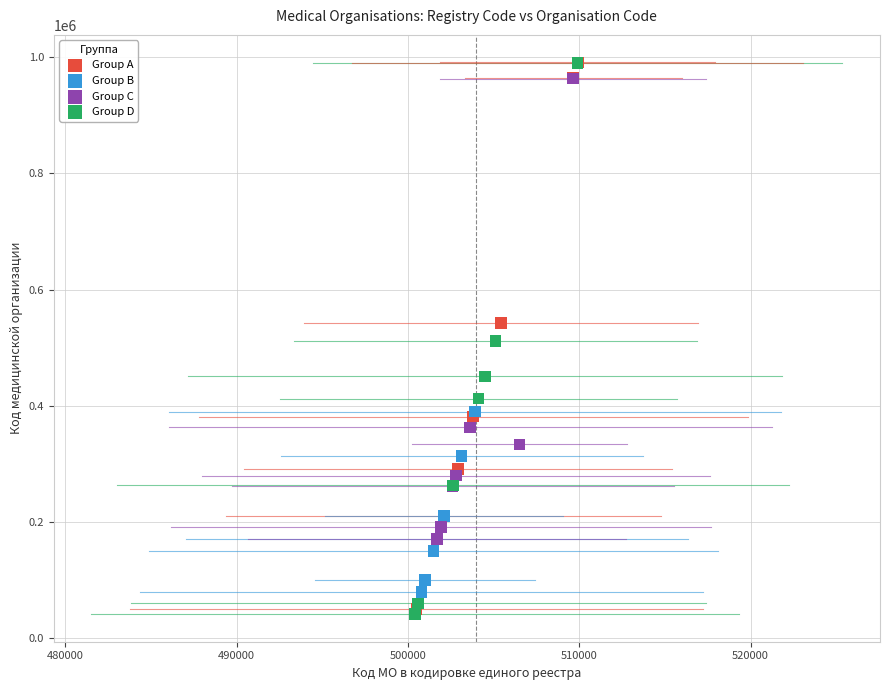

What are all the series names shown in the legend?

Group A, Group B, Group C, Group D